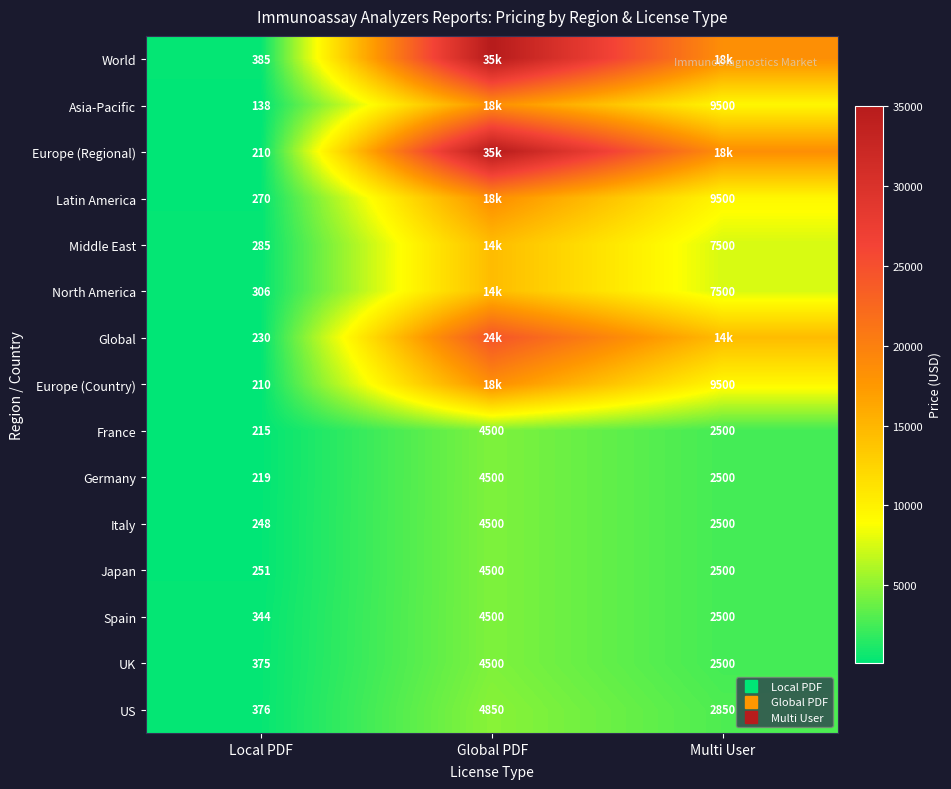

What value does the France series have at Global PDF?

4500